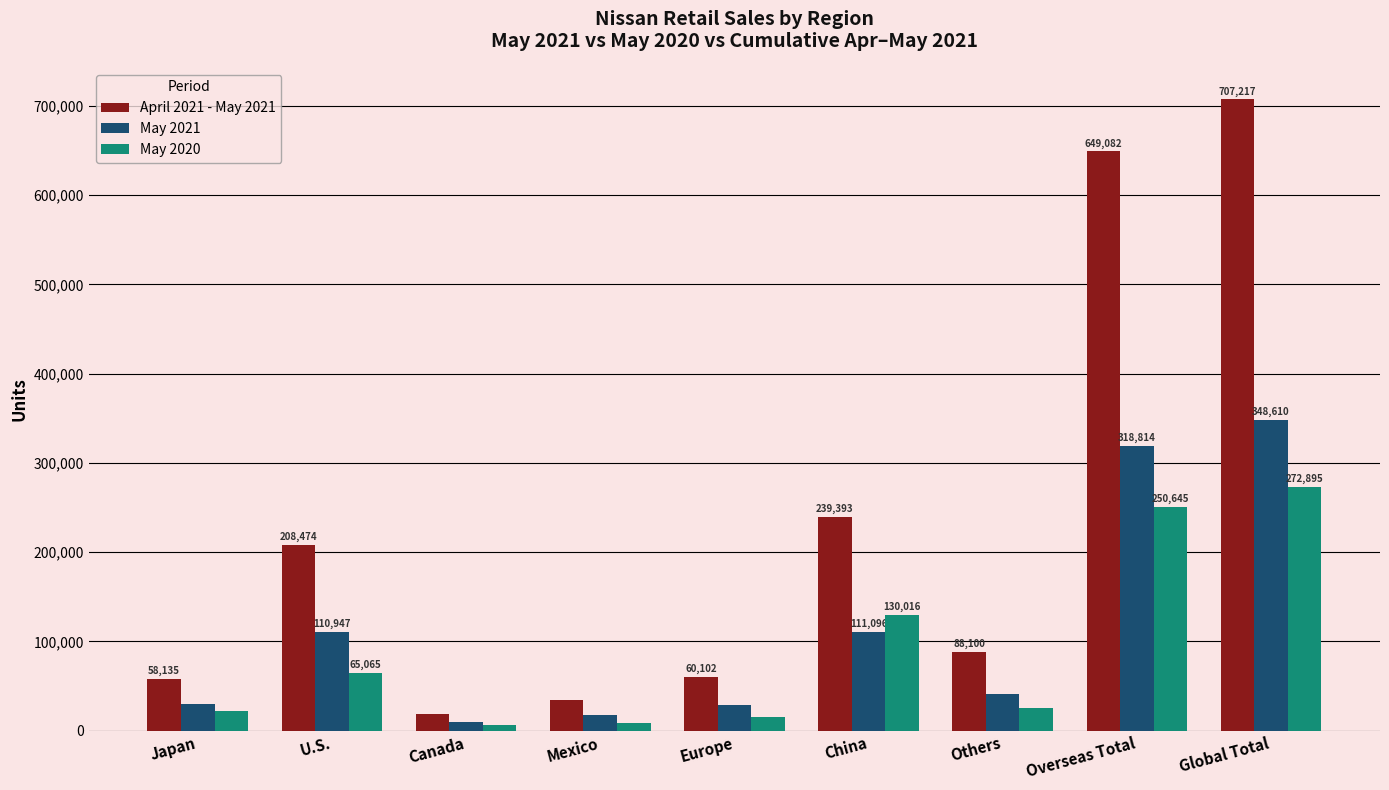

The value of April 2021 - May 2021 at Europe is 23765. True or false?

False